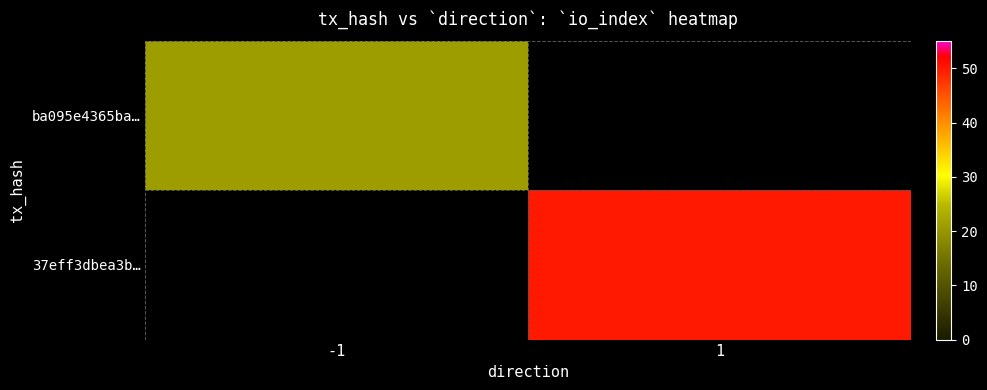

At which label does 37eff3dbea3b… reach its peak?

-1